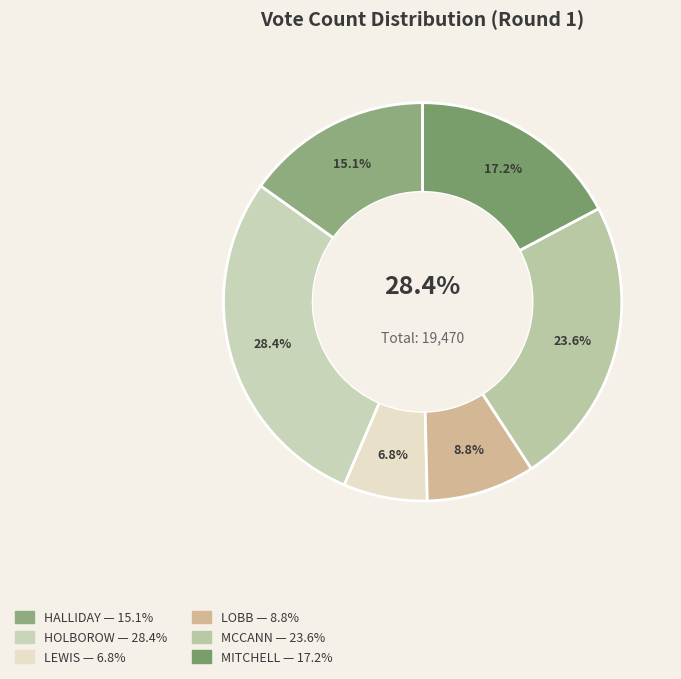

To the nearest percent, what is the difference between the largest and smallest slice percentages?

22%